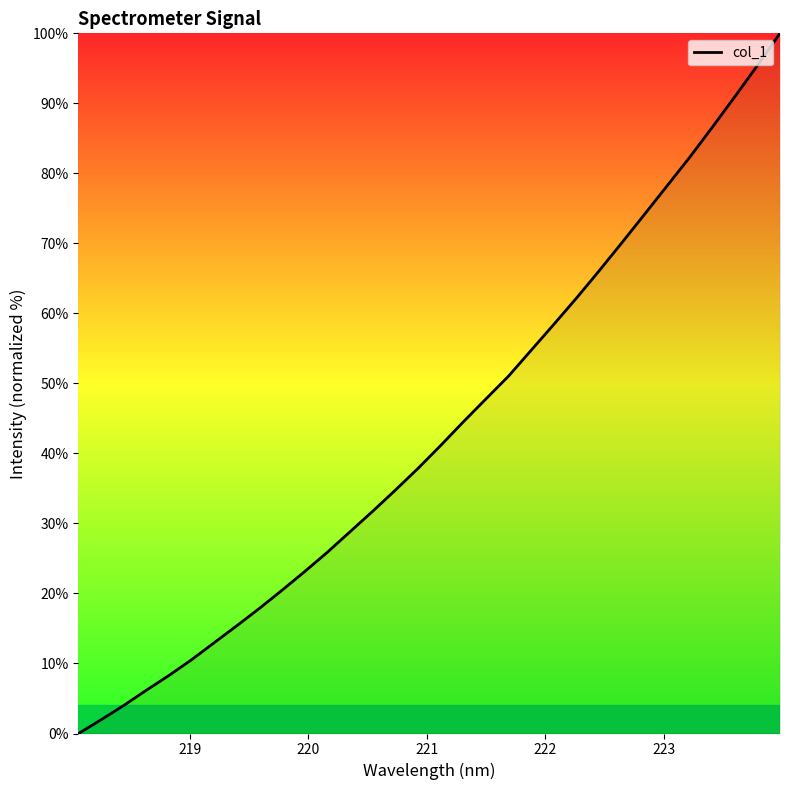

How many lines are shown in the chart?

1